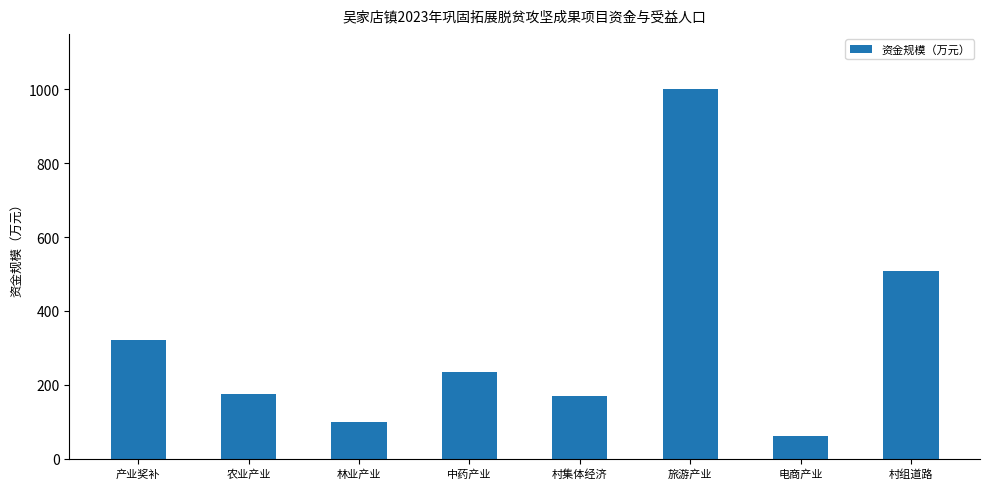

Where is the data nearest to the value 530?

村组道路